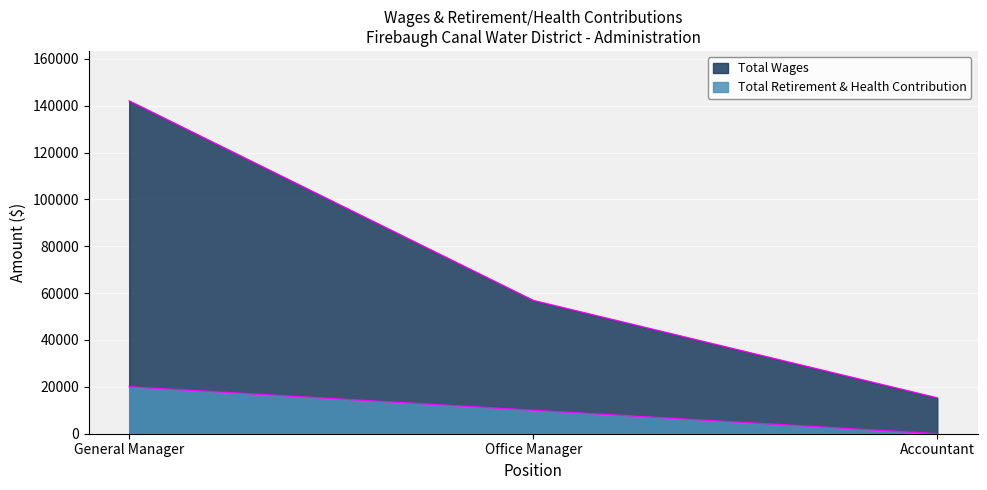

Between Accountant and Office Manager, which is larger?

Office Manager